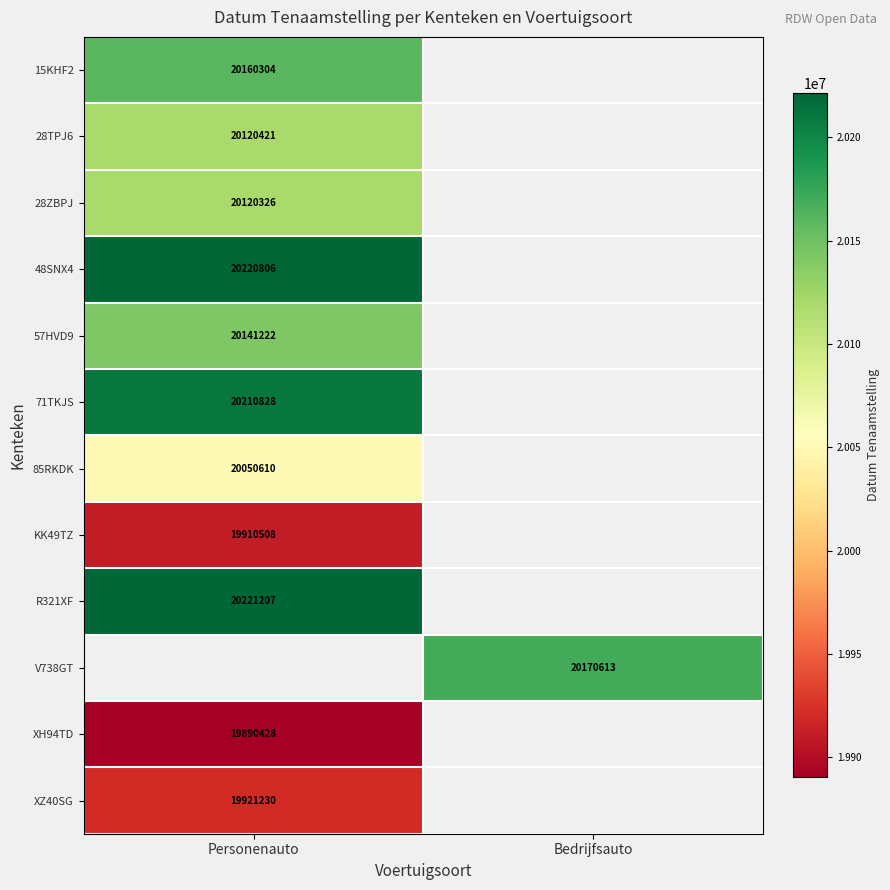

Is it true that 57HVD9 equals 20141222 at Personenauto?

True